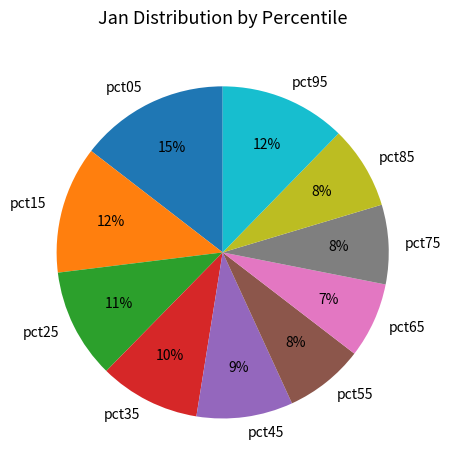

Does pct05 account for over 50% of the chart?

No